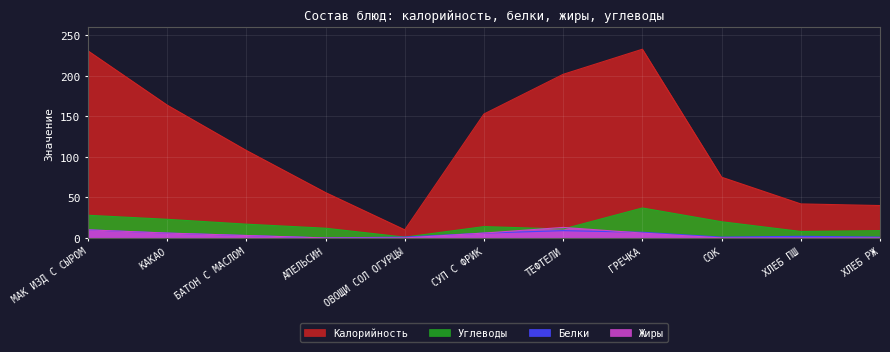

In Белки, how many points are higher than both neighbors (excluding endpoints)?

2